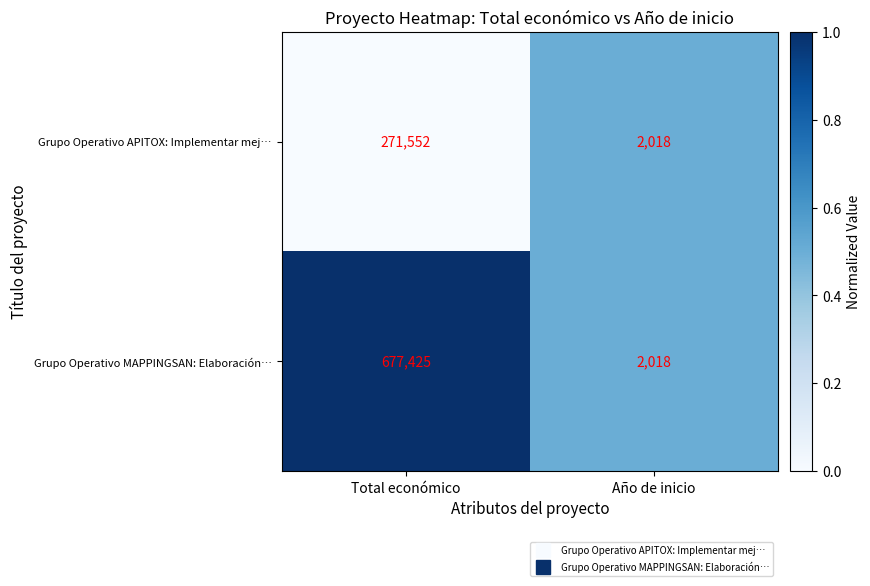

Rank the series by their average value, from highest to lowest.

Grupo Operativo MAPPINGSAN: Elaboración…, Grupo Operativo APITOX: Implementar mej…